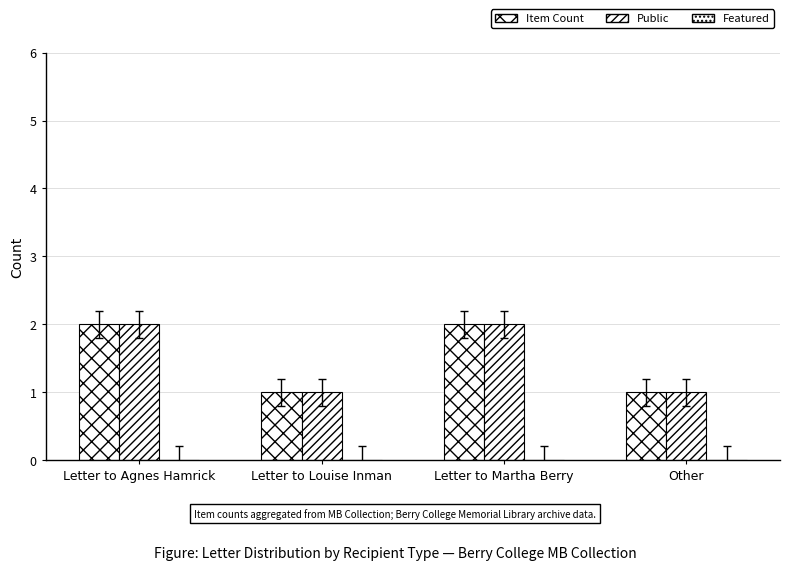

How many data points in Public are less than 2?

2